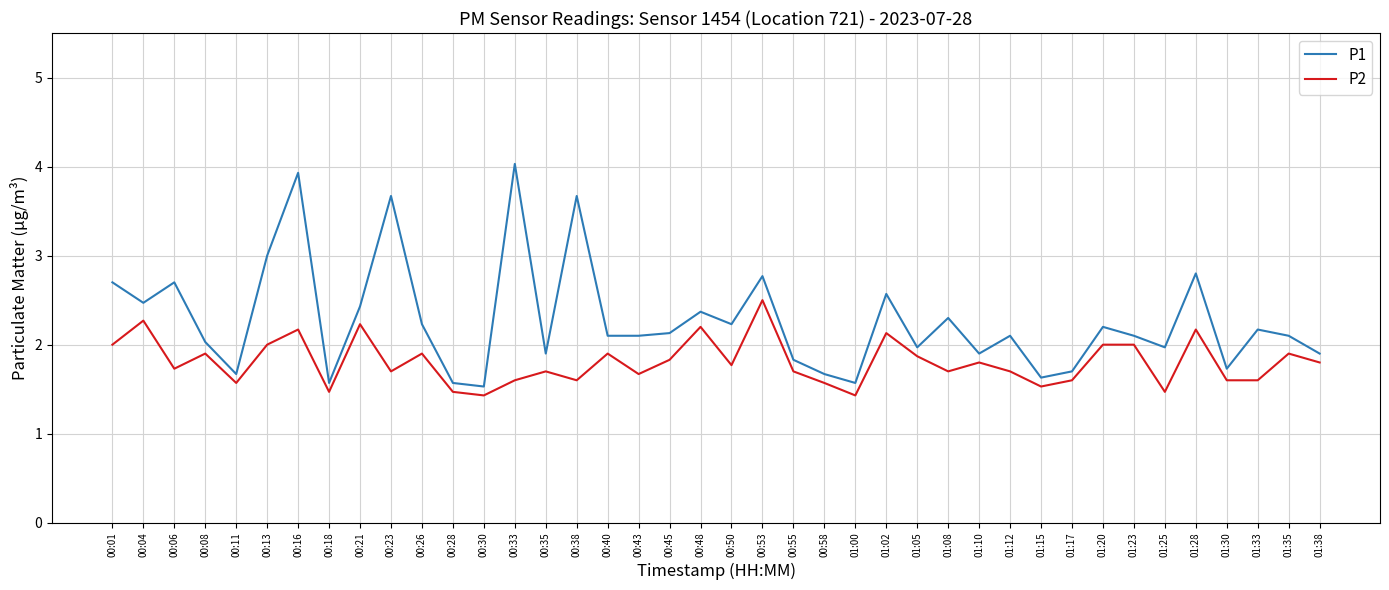

Reading left to right, list all the values displayed in this chart.

P1: 2.7	2.5	2.7	2.0	1.7	3.0	3.9	1.6	2.4	3.7	2.2	1.6	1.5	4.0	1.9	3.7	2.1	2.1	2.1	2.4	2.2	2.8	1.8	1.7	1.6	2.6	2.0	2.3	1.9	2.1	1.6	1.7	2.2	2.1	2.0	2.8	1.7	2.2	2.1	1.9
P2: 2.0	2.3	1.7	1.9	1.6	2.0	2.2	1.5	2.2	1.7	1.9	1.5	1.4	1.6	1.7	1.6	1.9	1.7	1.8	2.2	1.8	2.5	1.7	1.6	1.4	2.1	1.9	1.7	1.8	1.7	1.5	1.6	2.0	2.0	1.5	2.2	1.6	1.6	1.9	1.8